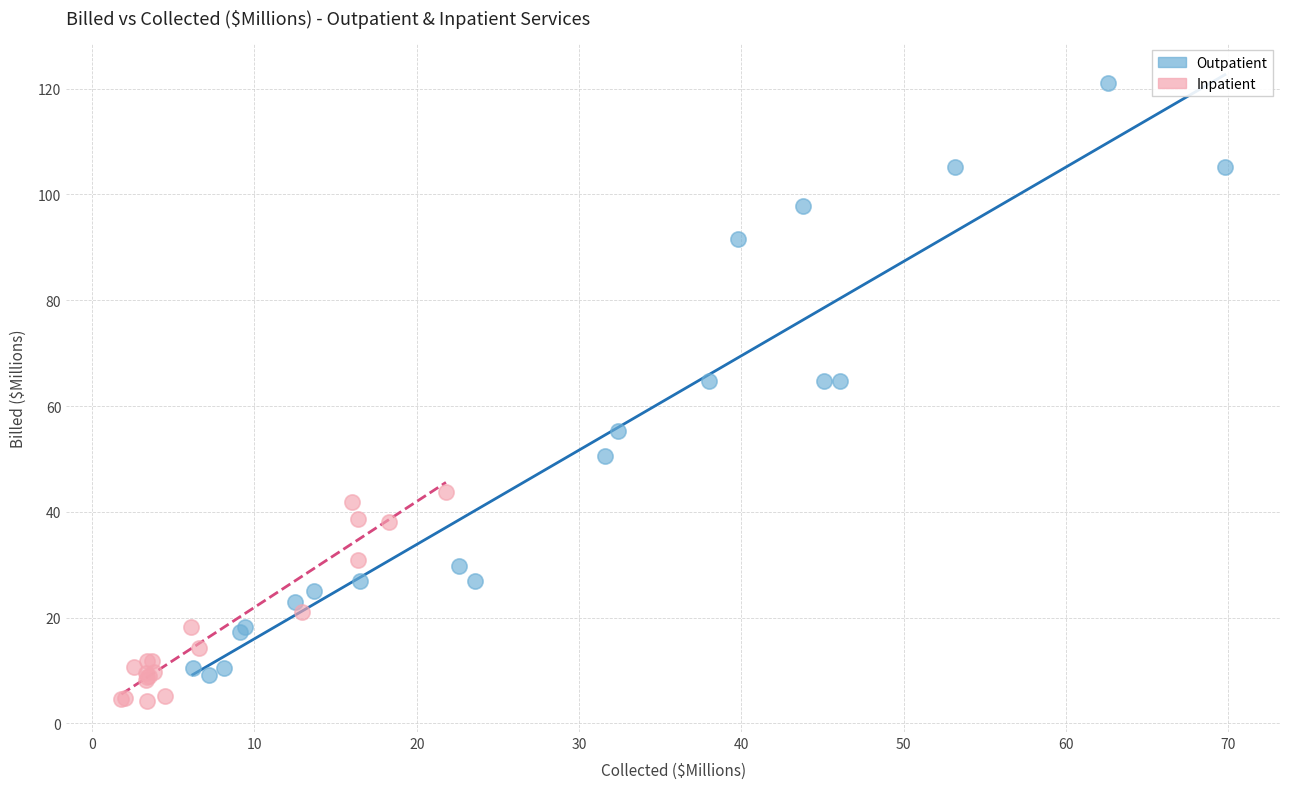

What are all the series names shown in the legend?

Outpatient, Inpatient